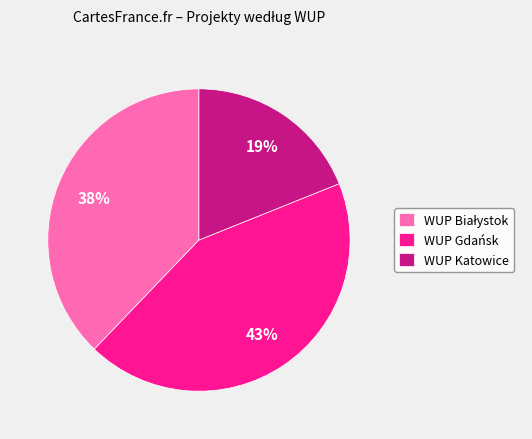

What is the ratio of the value at WUP Katowice to the value at WUP Gdańsk?

0.4